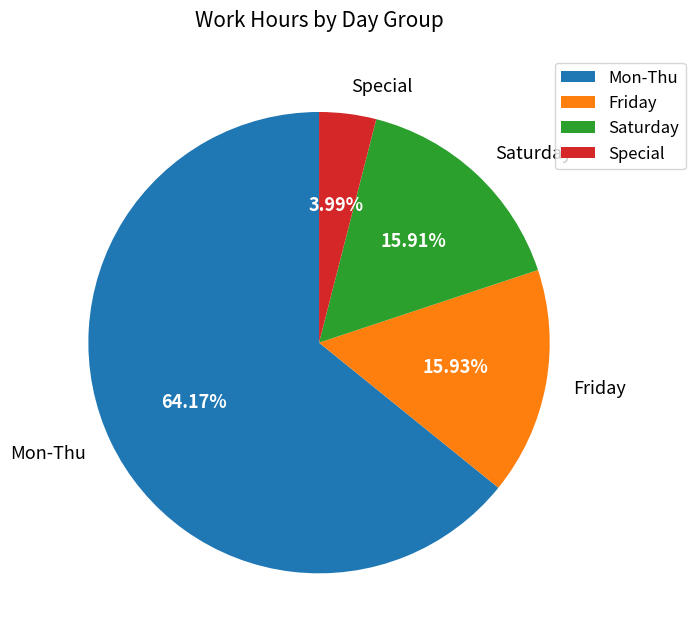

How many slices are in this pie chart?

4